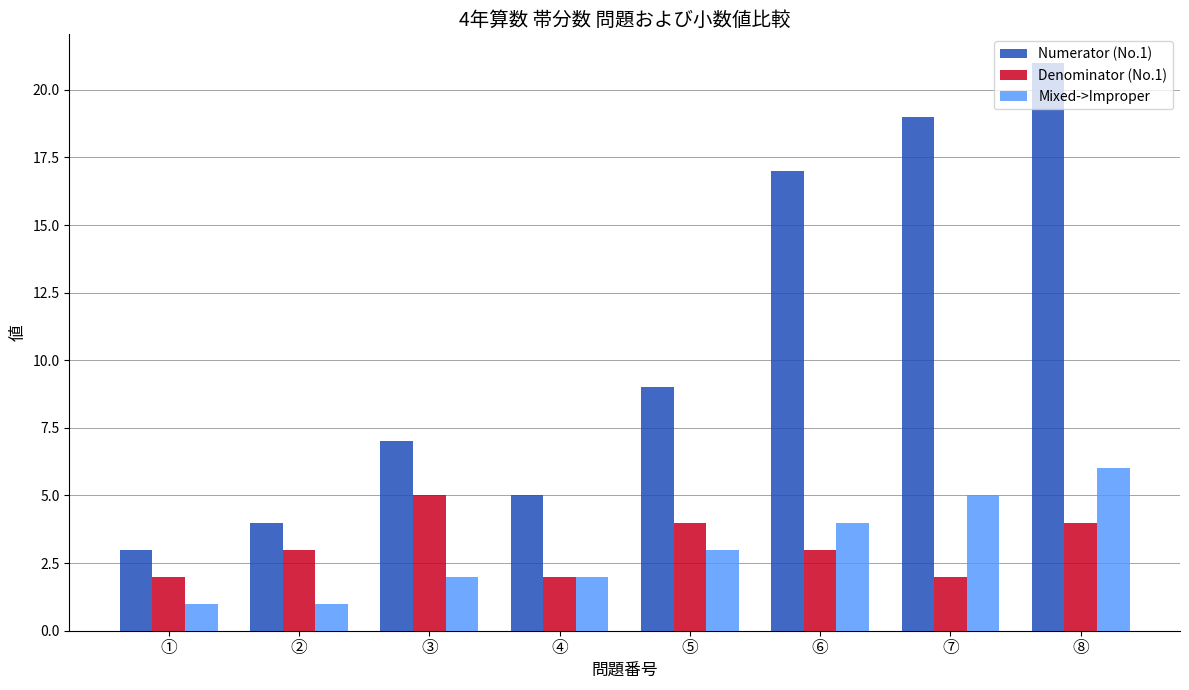

Which series changed the most between ① and ⑧?

Numerator (No.1)